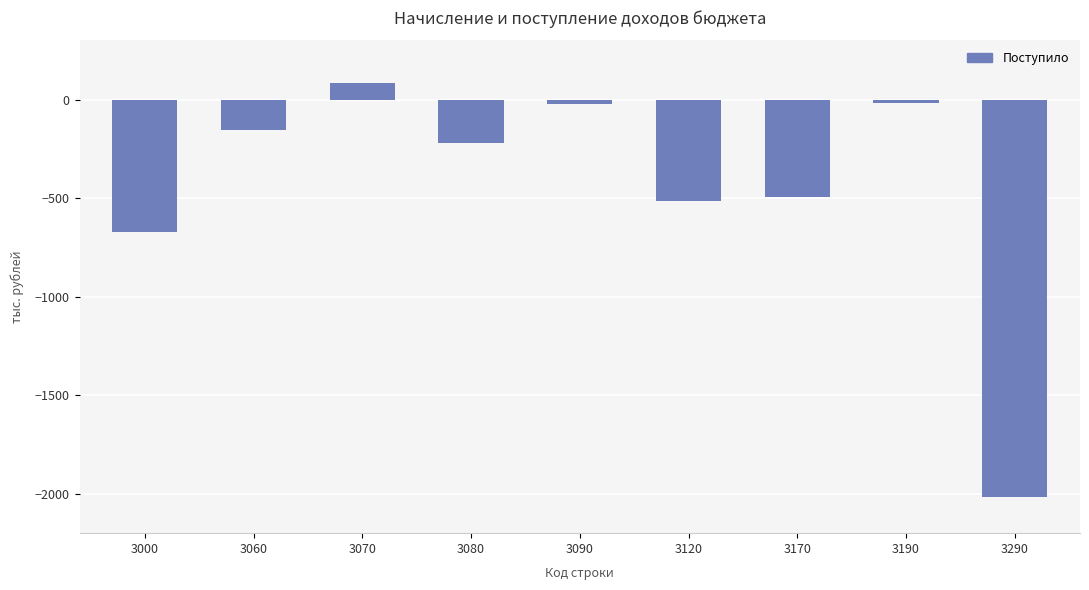

What is the value of the 6th bar from the left?

-516